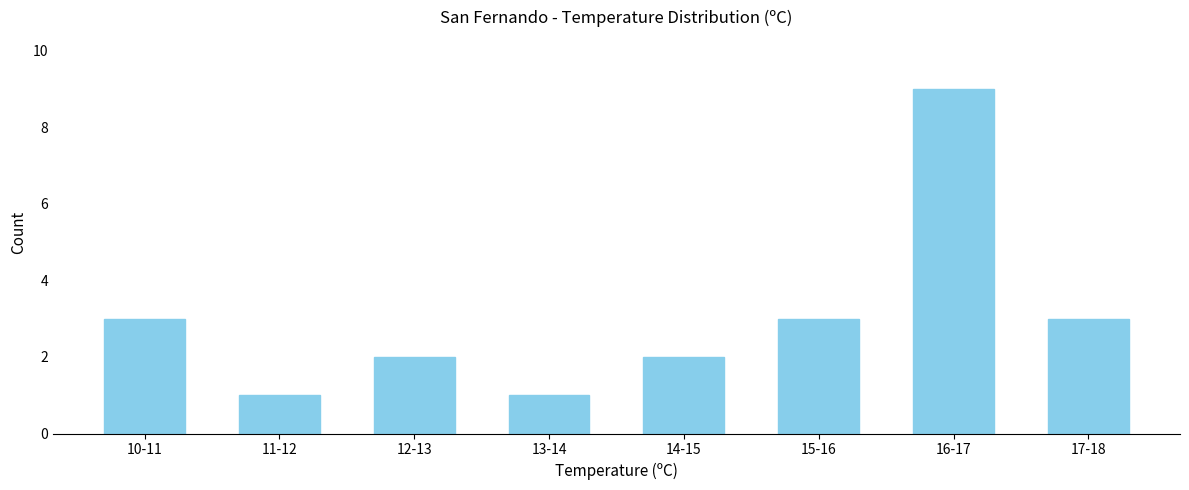

Reading right to left, what are all the values shown in this chart?

3	9	3	2	1	2	1	3